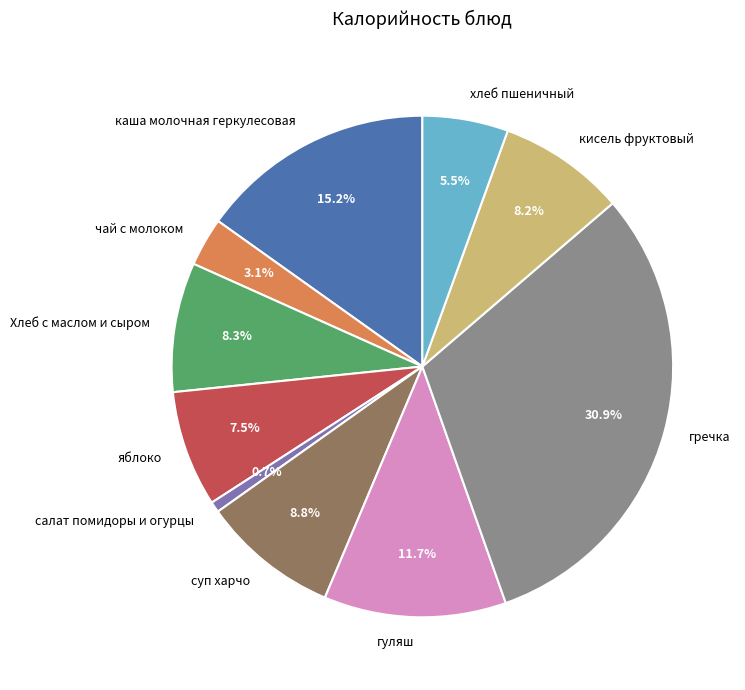

What is the ratio of the value at гуляш to the value at хлеб пшеничный?

2.1